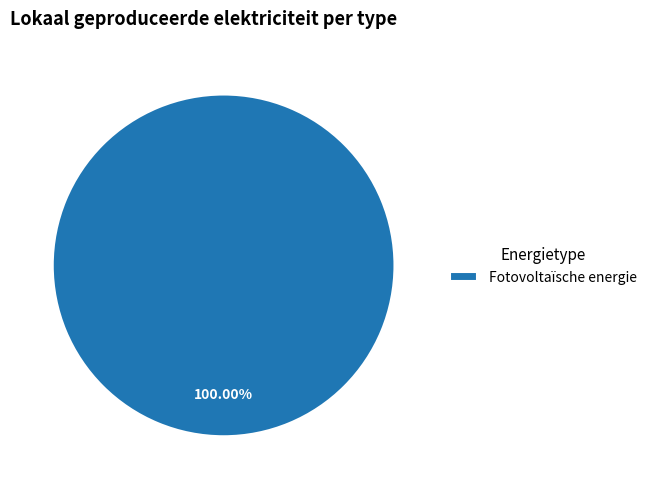

Is there any slice that represents more than half of the pie?

Yes